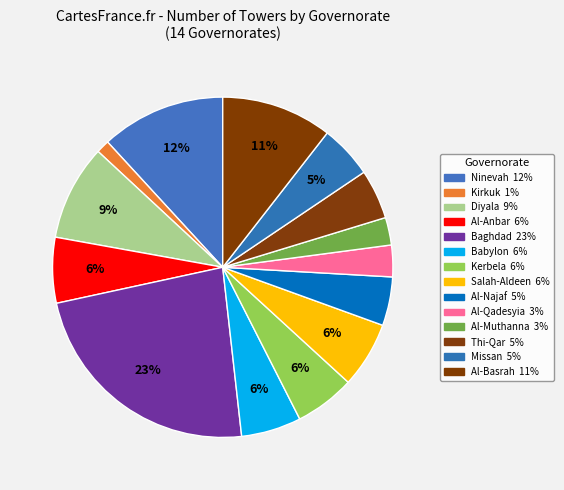

Count the number of slices in the pie.

14